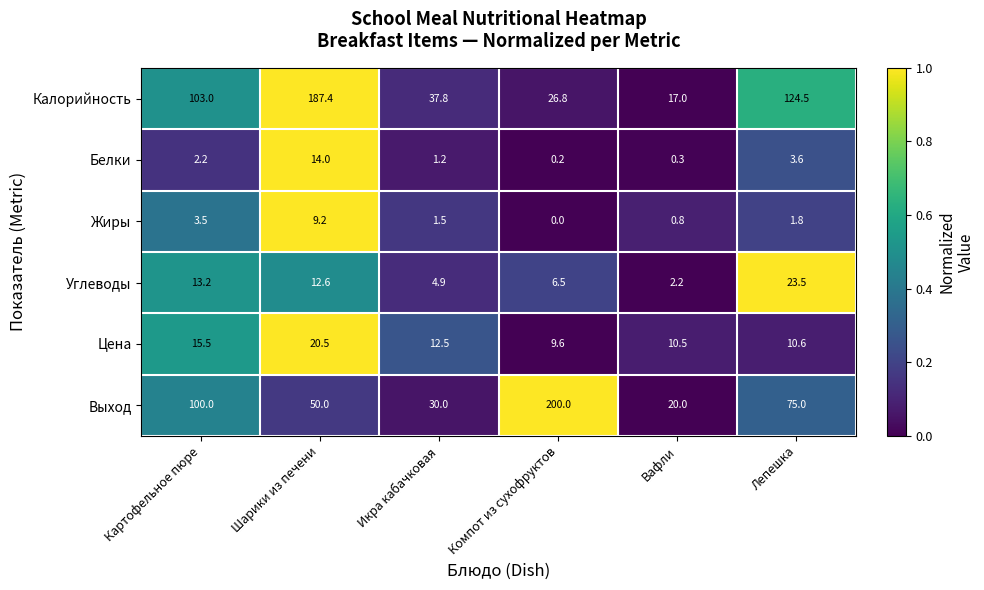

The Белки series shows 3.6 at Лепешка. True or false?

True